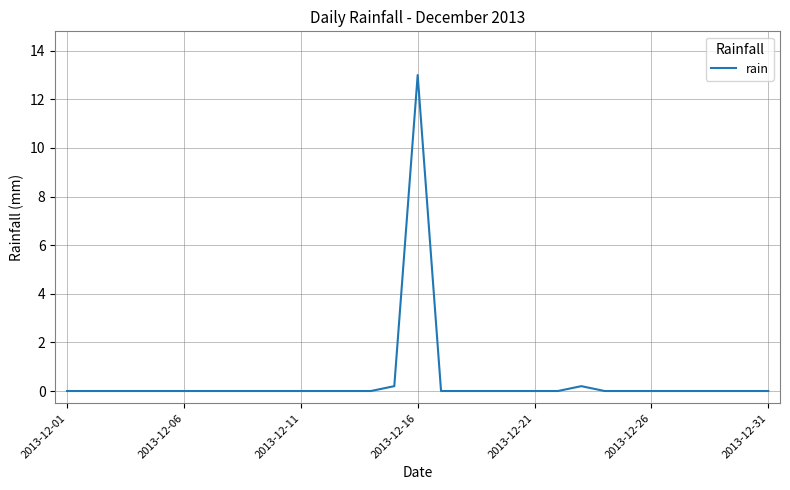

What is the greatest value displayed?

13.0